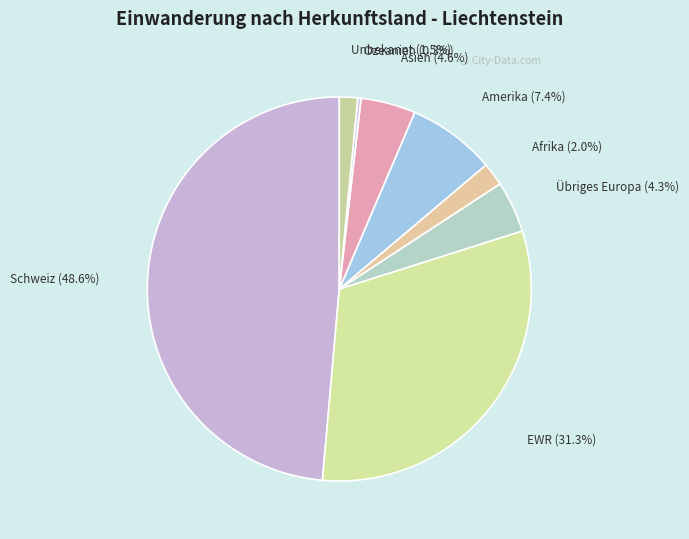

To the nearest percent, what is the average slice percentage?

12%